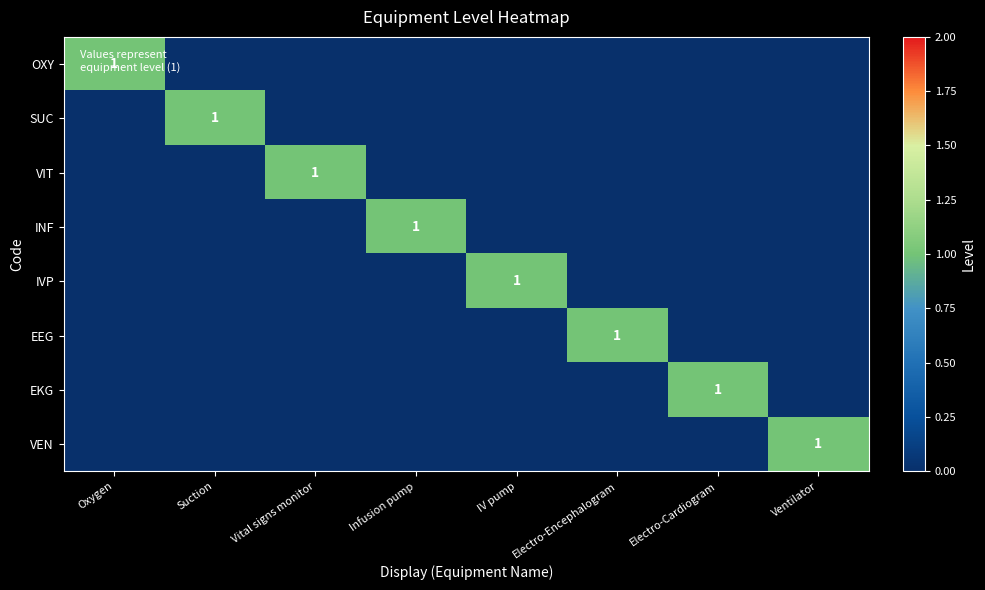

The EKG series shows 0 at Electro-Cardiogram. True or false?

False